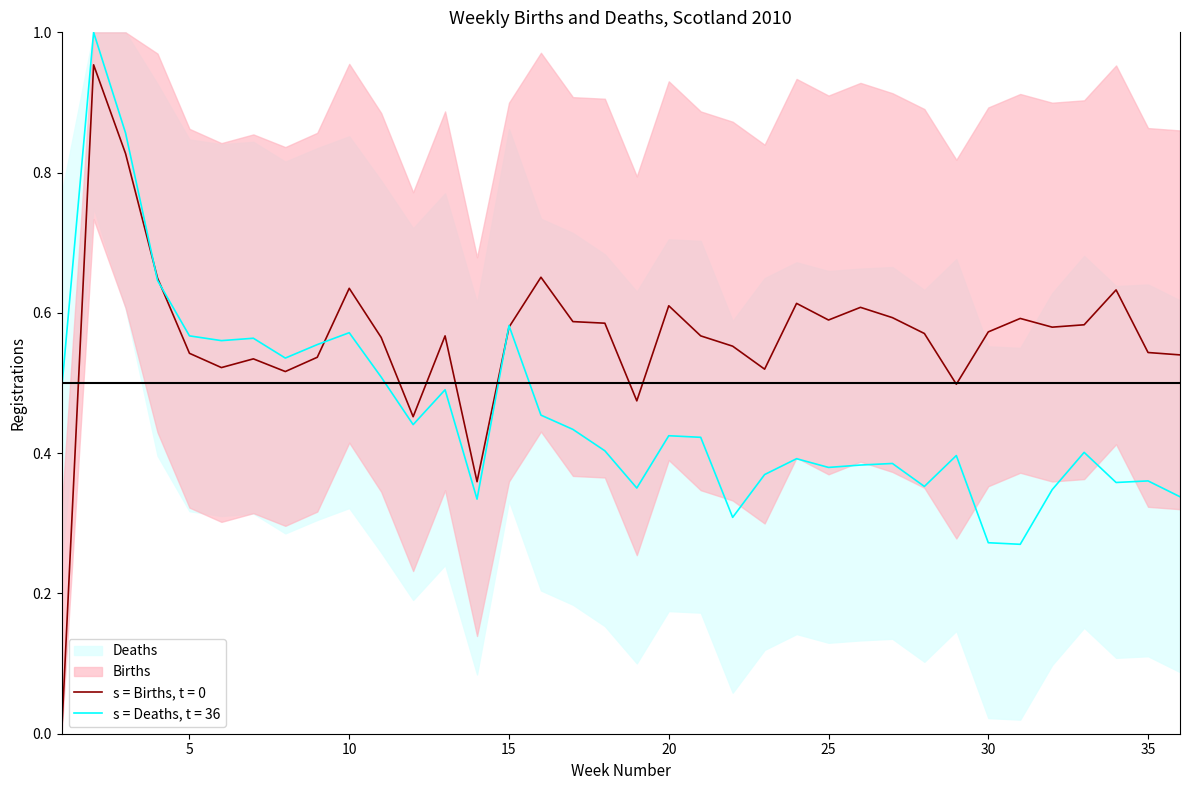

At how many categories does at least one series exceed 0?

36